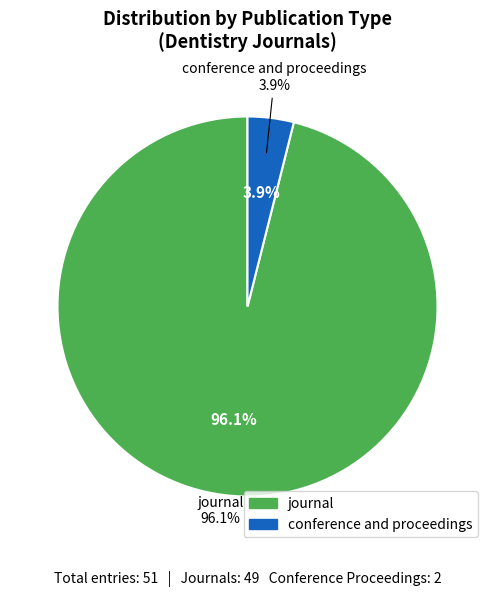

To the nearest percent, what is the difference between the journal and conference and proceedings slice percentages?

92%